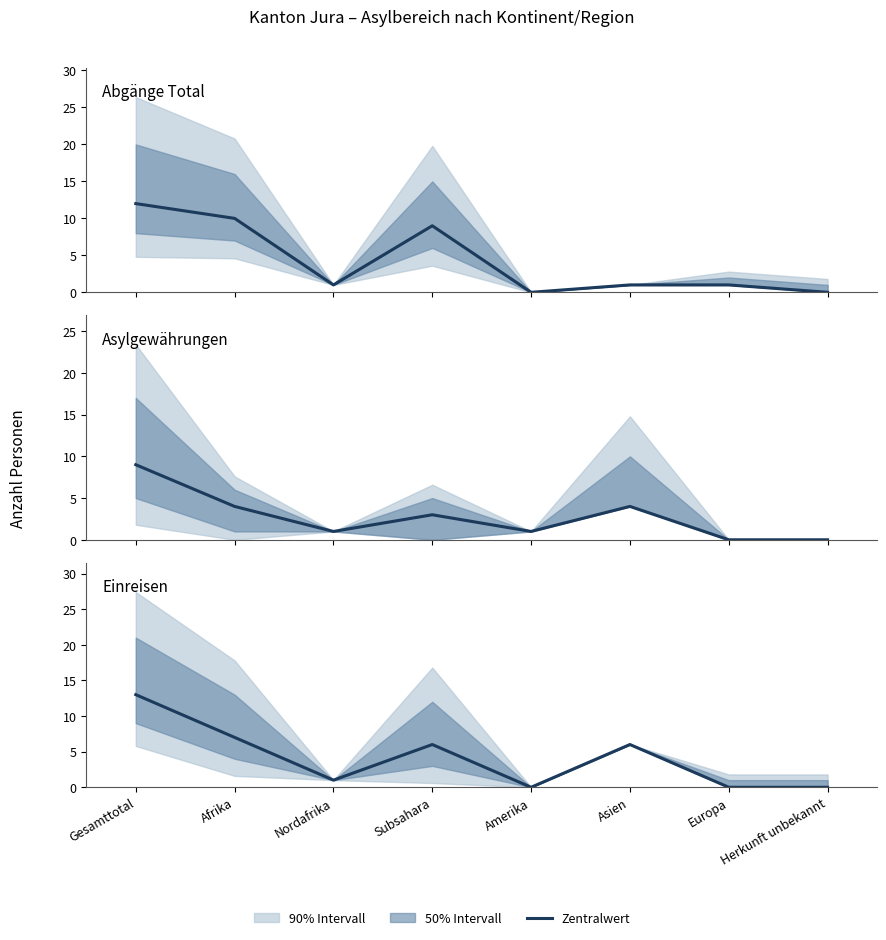

The value of Einreisen (col_2) at Subsahara is 6. True or false?

True